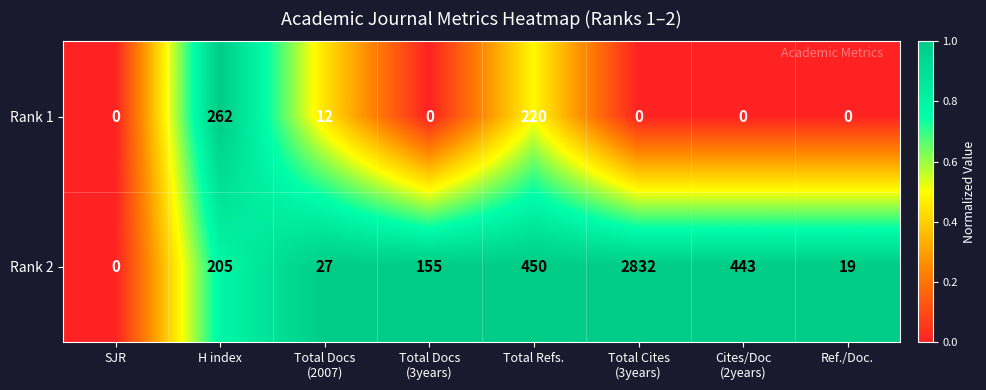

How many data points in Rank 1 are above 0?

3